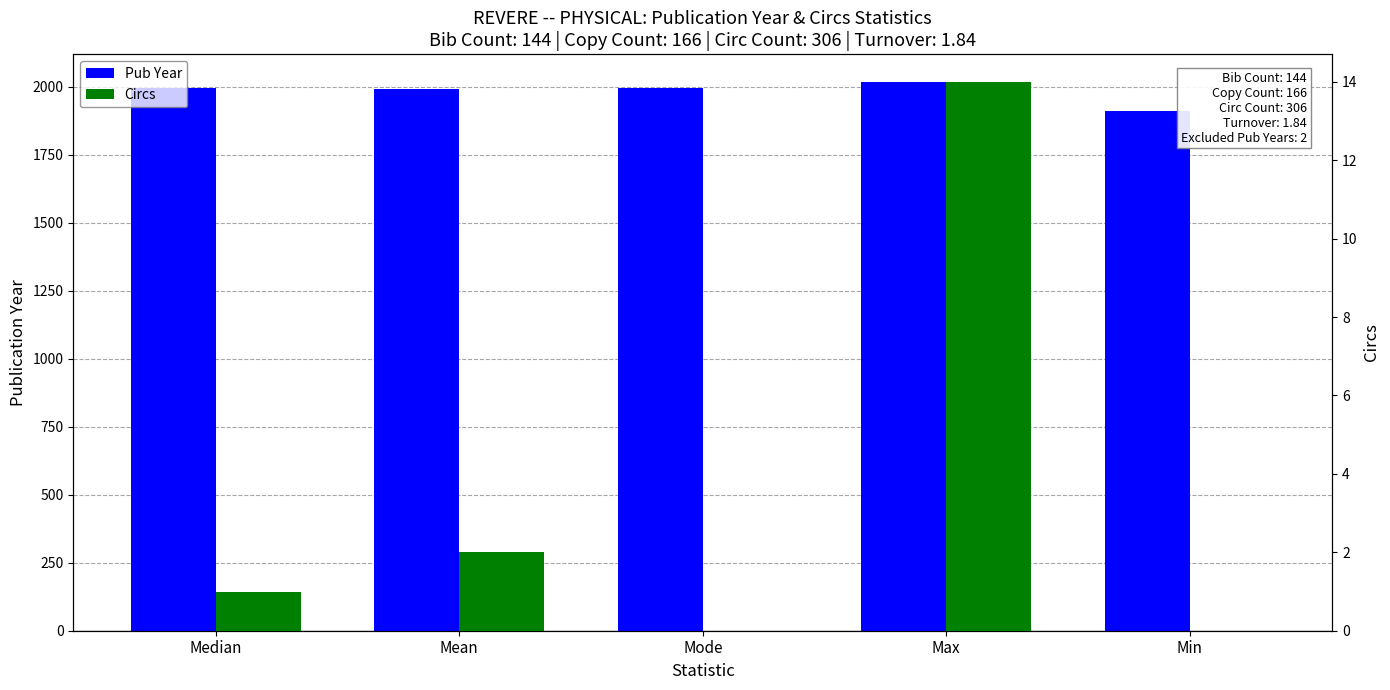

Which label corresponds to the largest value in the chart?

Max